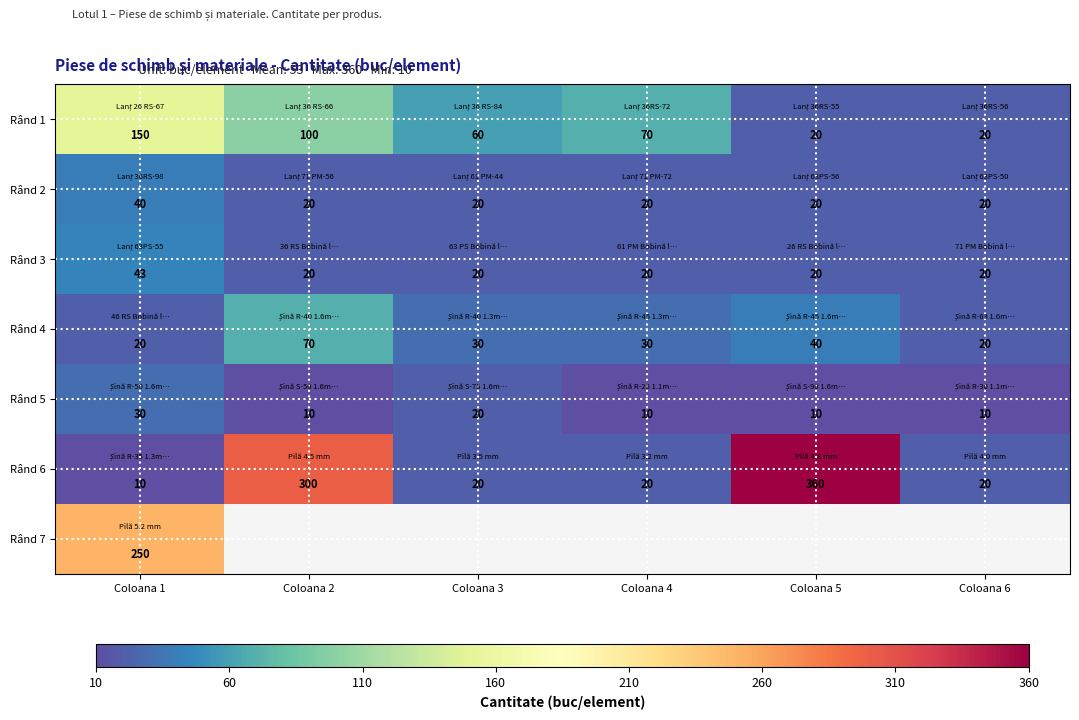

What is the difference between the maximum and second lowest values in the Rând 5 series?

20